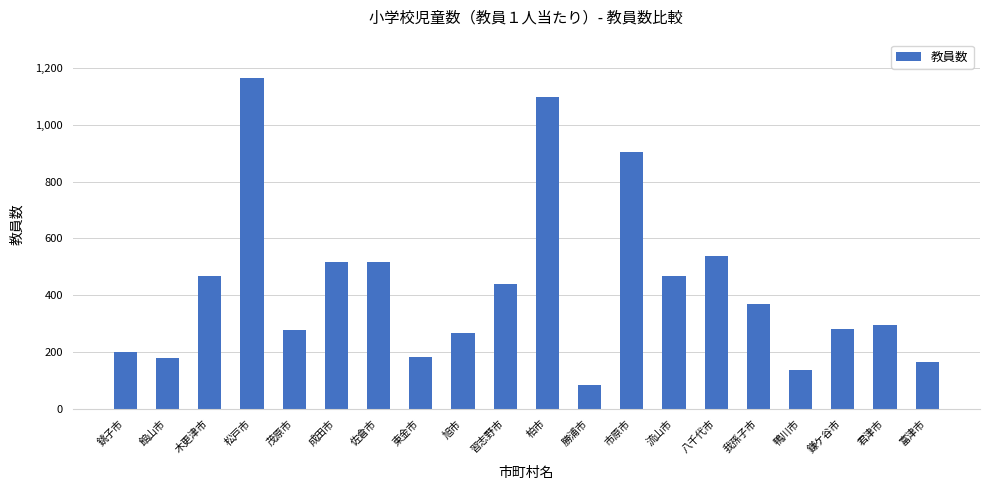

The value at 佐倉市 is 778. True or false?

False